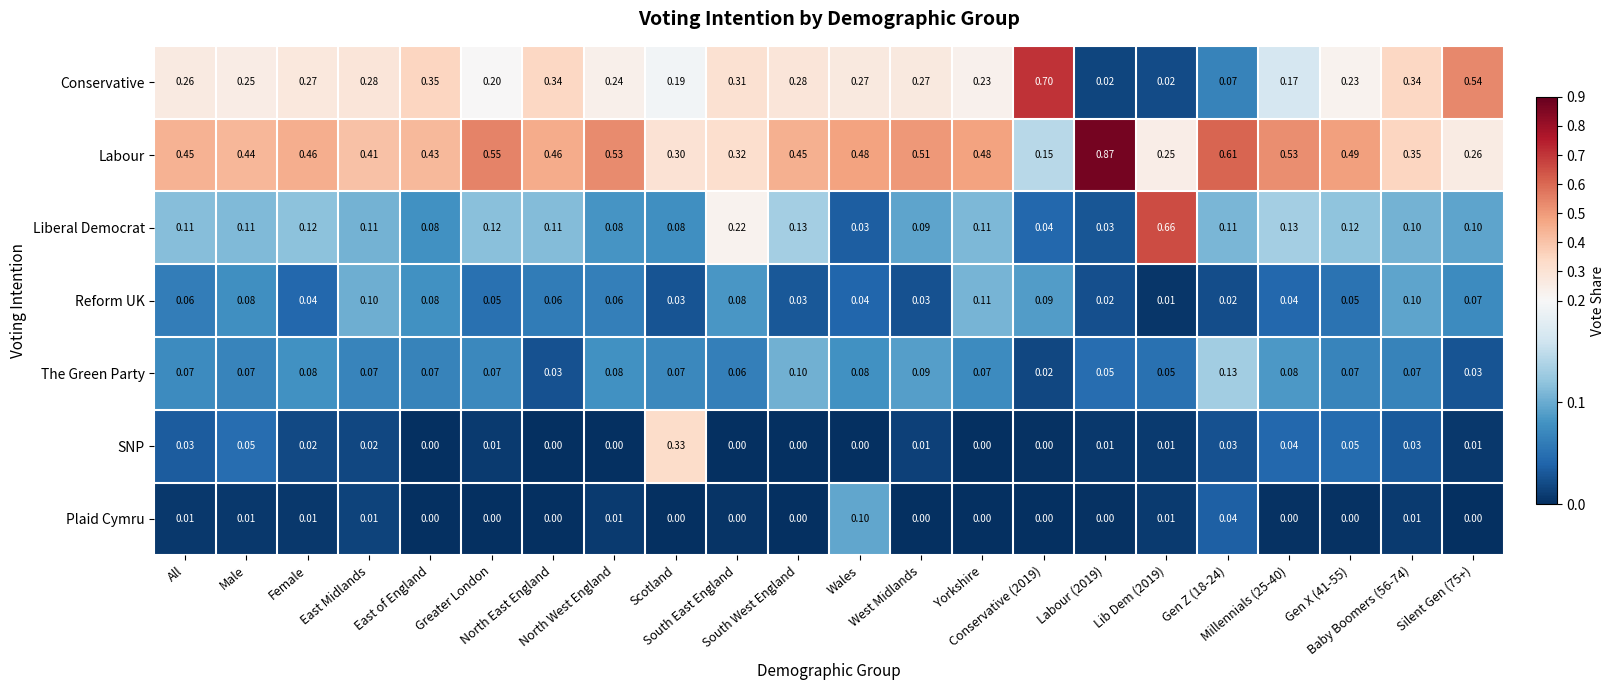

Which series has the widest spread of values?

Labour